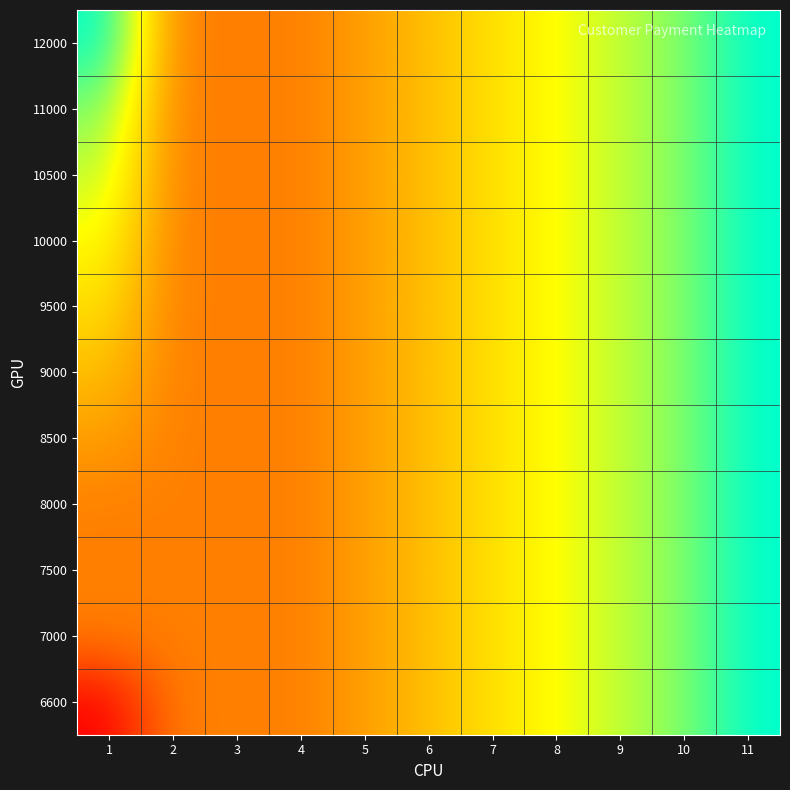

Between 2 and 5, which is larger?

5